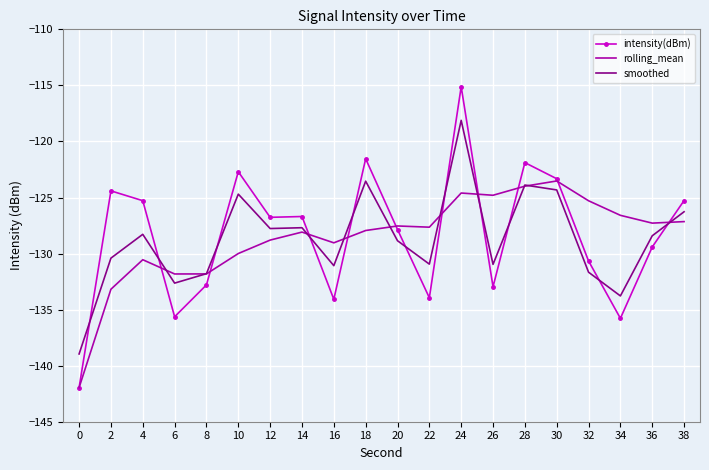

Rank the series at 4 from highest to lowest value.

intensity(dBm), smoothed, rolling_mean